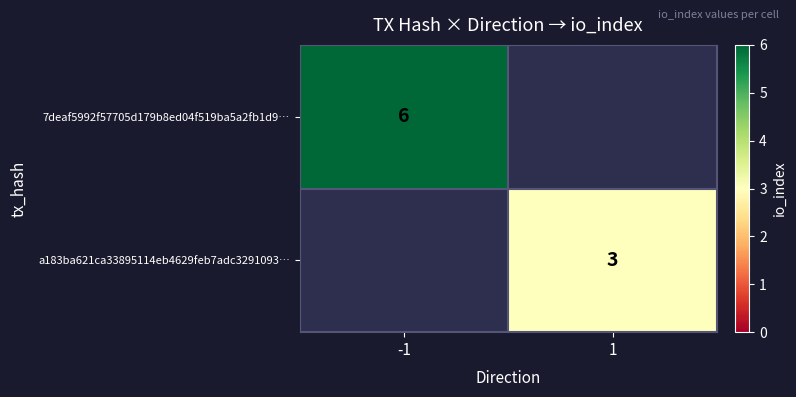

True or false: a183ba621ca33895114eb4629feb7adc3291093… has a value of 4 at 1.

False